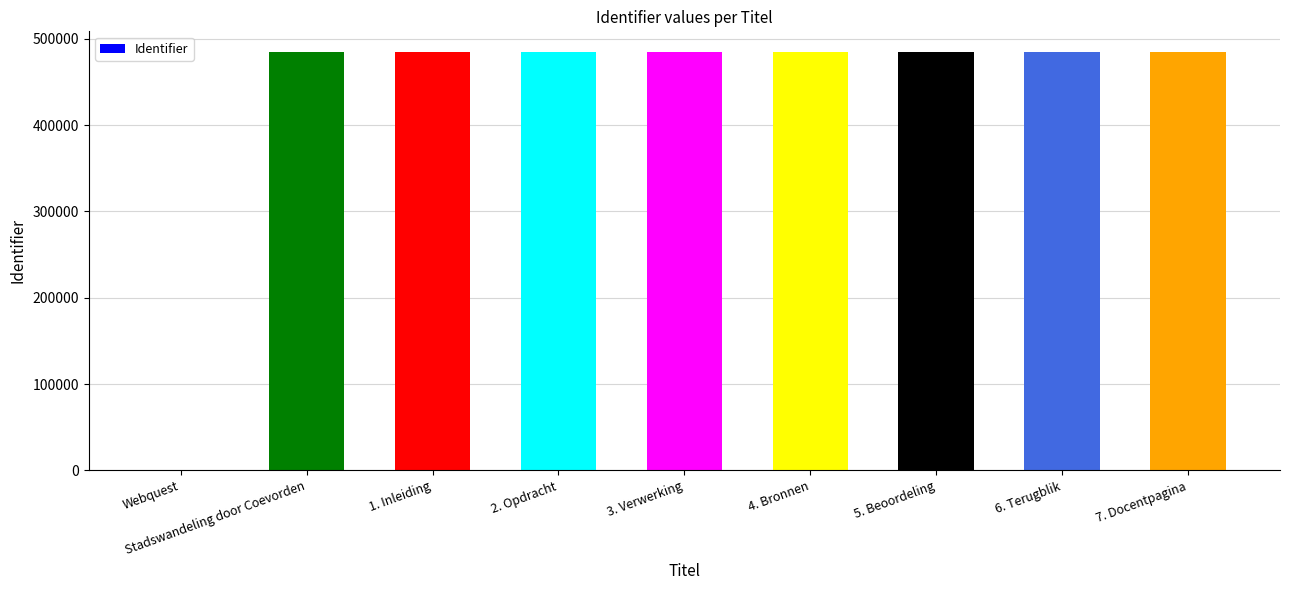

The value at 5. Beoordeling is 484420. True or false?

True